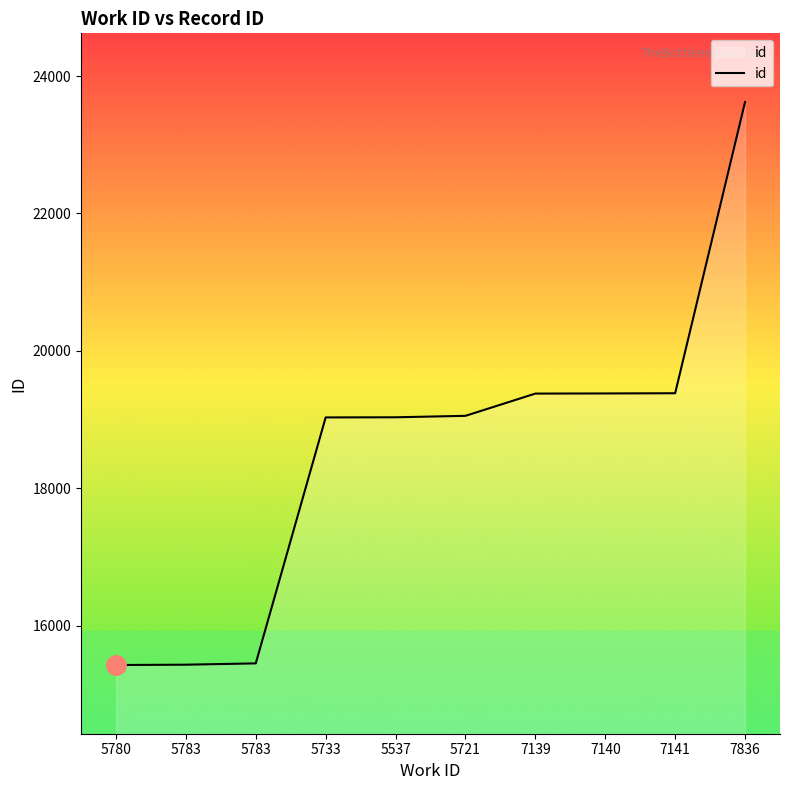

True or false: the data has more than 1 interior local peaks.

False